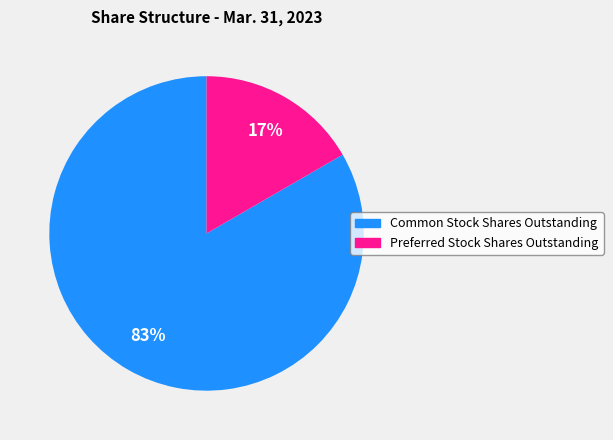

To the nearest percent, what is the average slice percentage?

50%